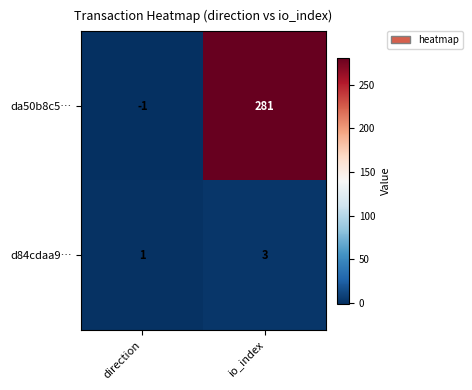

How many distinct data groups are displayed?

2